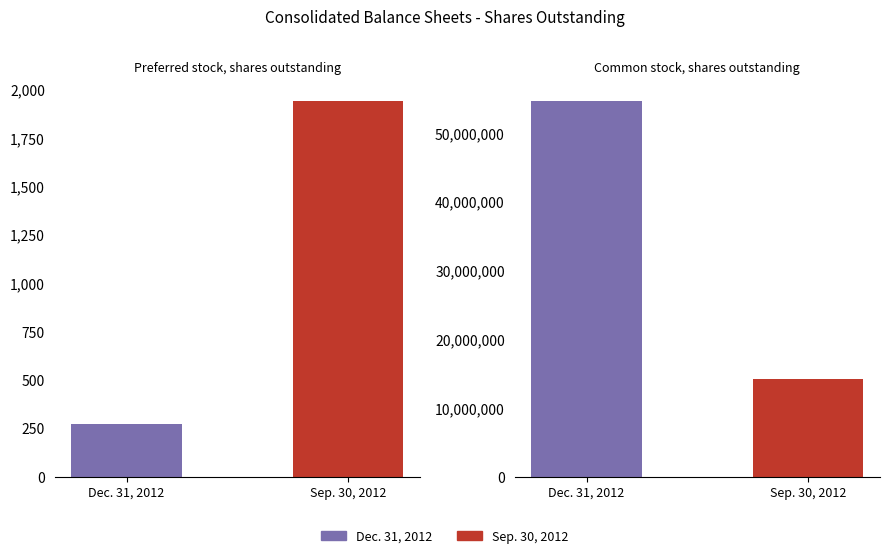

At how many categories does at least one series exceed 5552139?

1